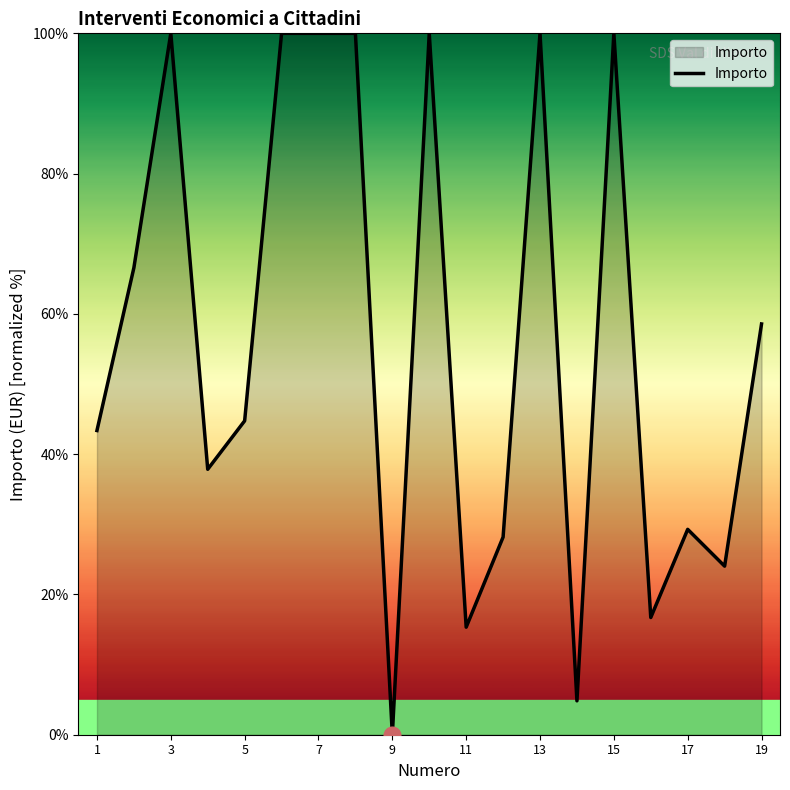

Reading left to right, what are all the values shown in this chart?

43.4	66.6	100.0	37.8	44.8	100.0	100.0	100.0	0.0	100.0	15.3	28.2	100.0	4.8	100.0	16.7	29.3	24.0	58.6